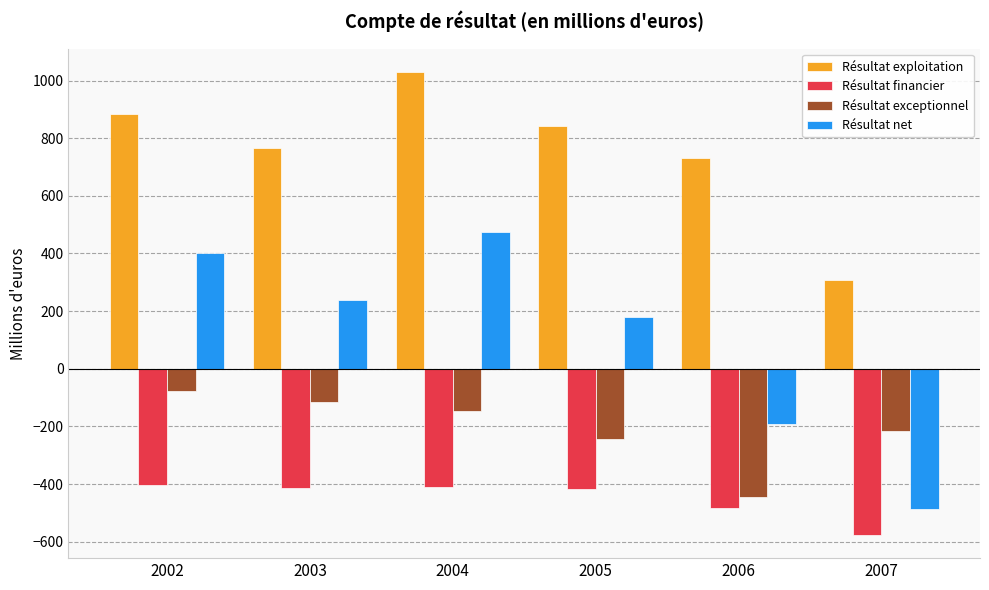

At which label does Résultat net reach its minimum?

2007